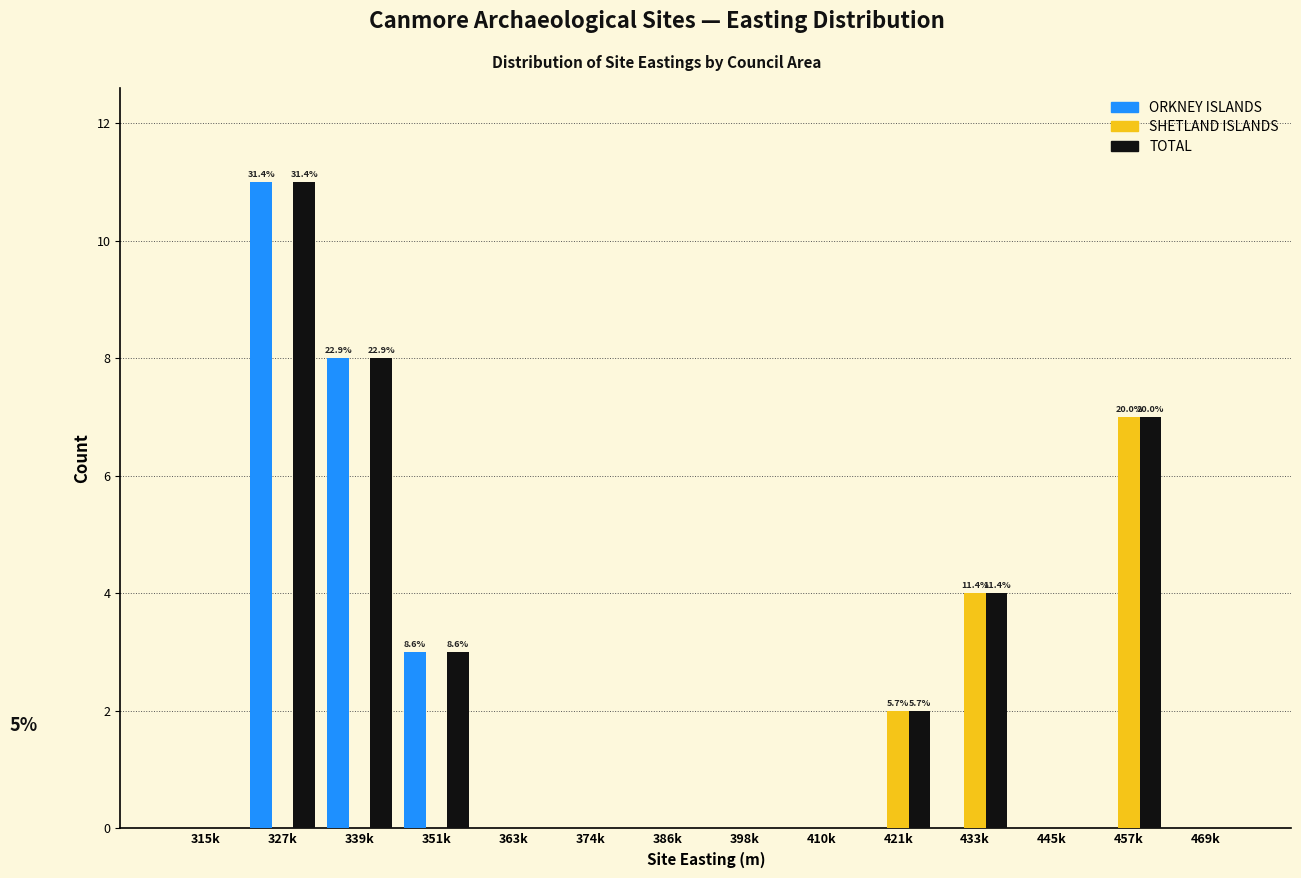

Is it true that SHETLAND ISLANDS equals 3 at 410k?

False